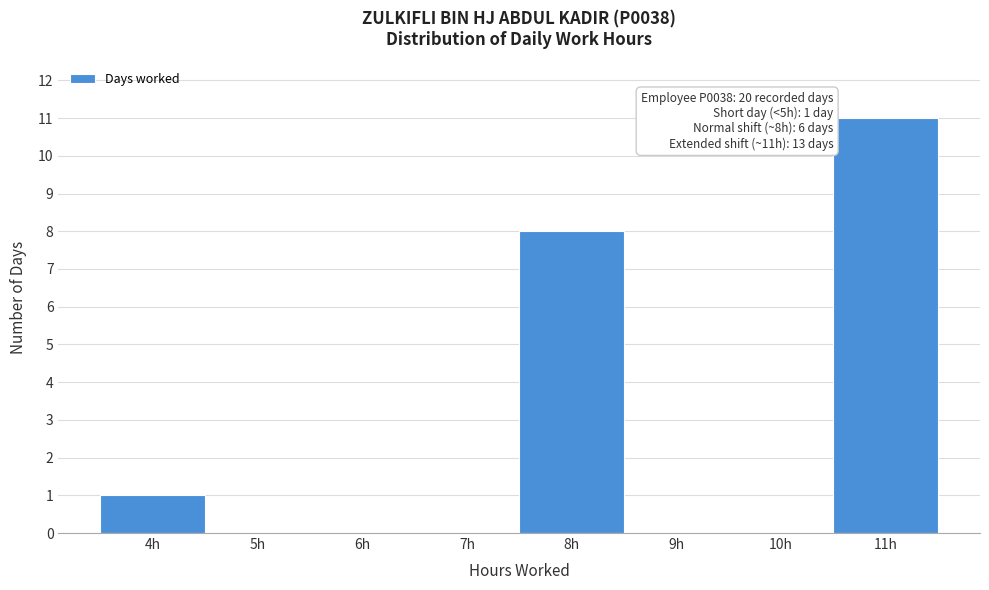

Over which range of the x-axis is the bar tallest?

10.5 to 11.5